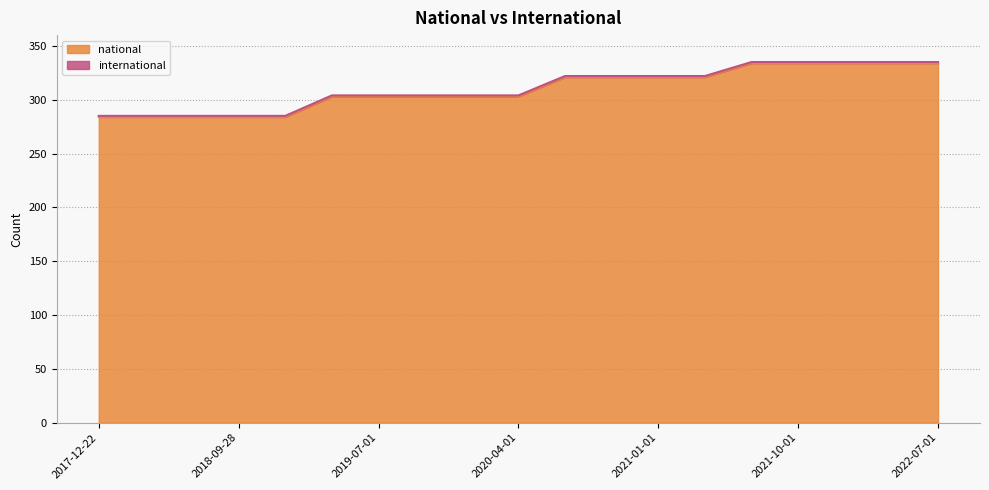

At which label is the value closest to 309?

2019-04-06